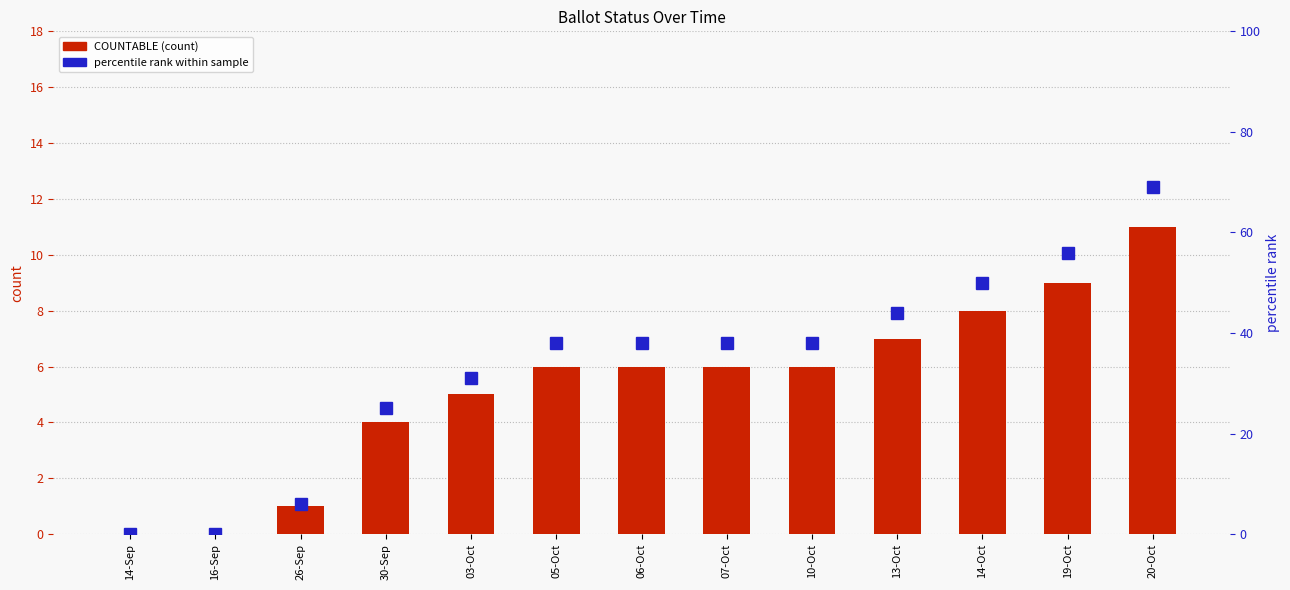

What is the value of the 9th bar from the left?

6